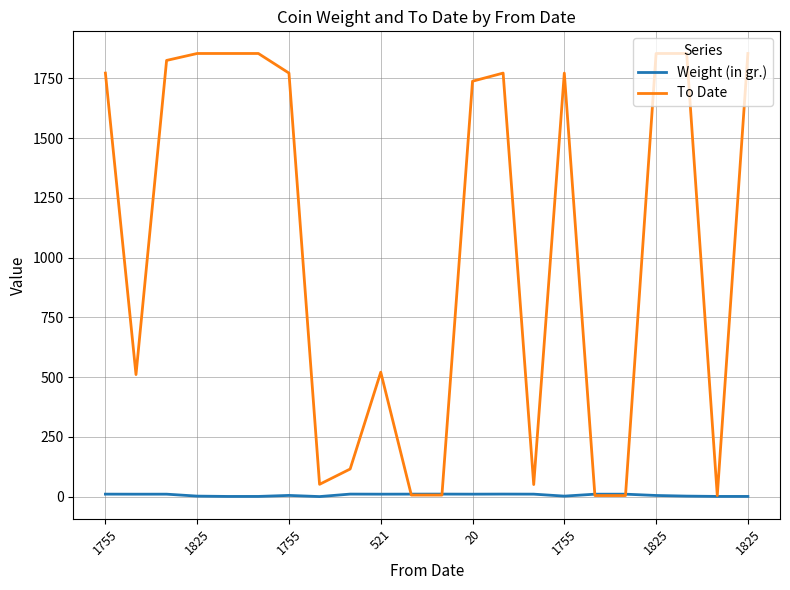

List the series in order of their overall mean, lowest first.

Weight (in gr.), To Date